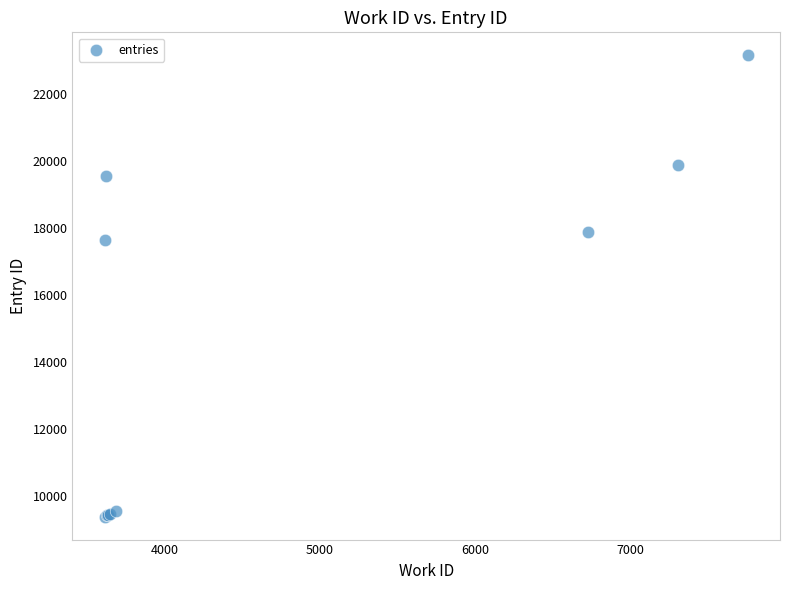

What Y value in the scatter plot is closest to 16273?

17640